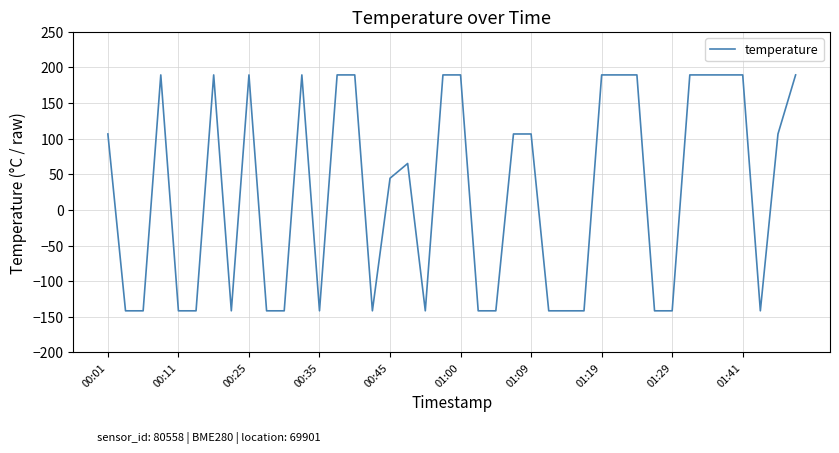

What is the greatest value displayed?

189.5